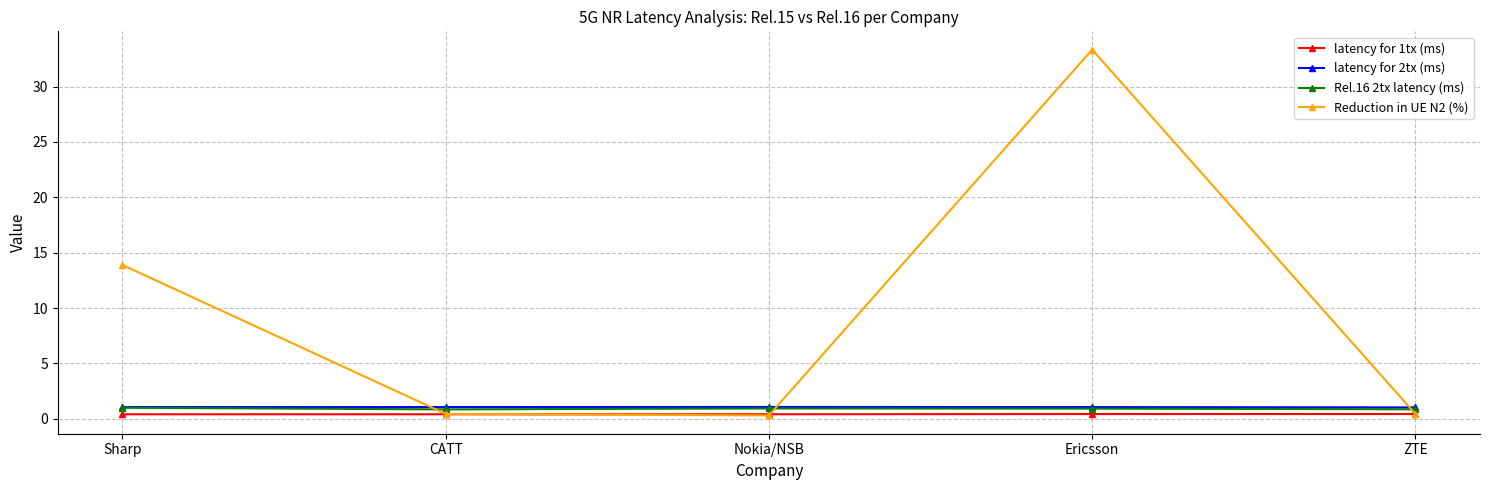

What is the label of the 5th point from the right?

Sharp